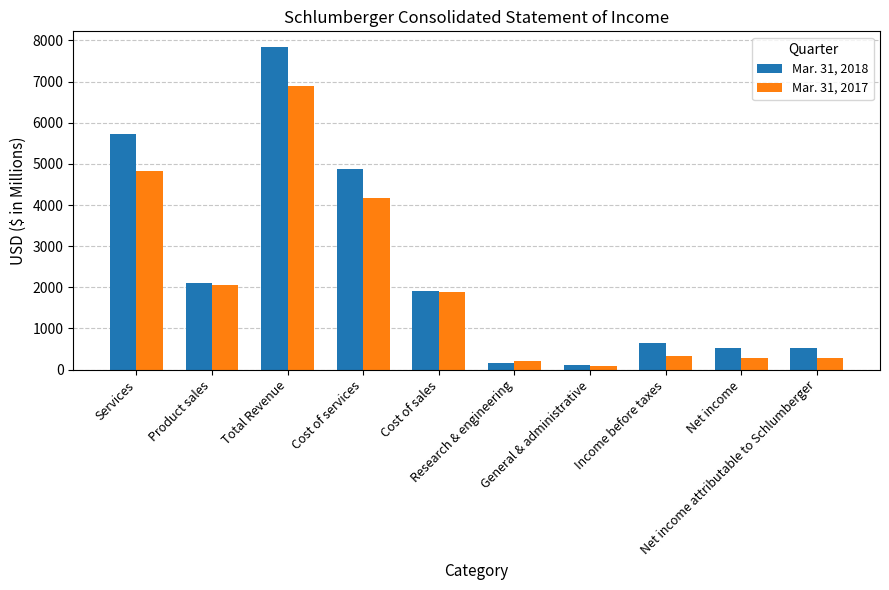

Rank the series by their average value, from lowest to highest.

Mar. 31, 2017, Mar. 31, 2018